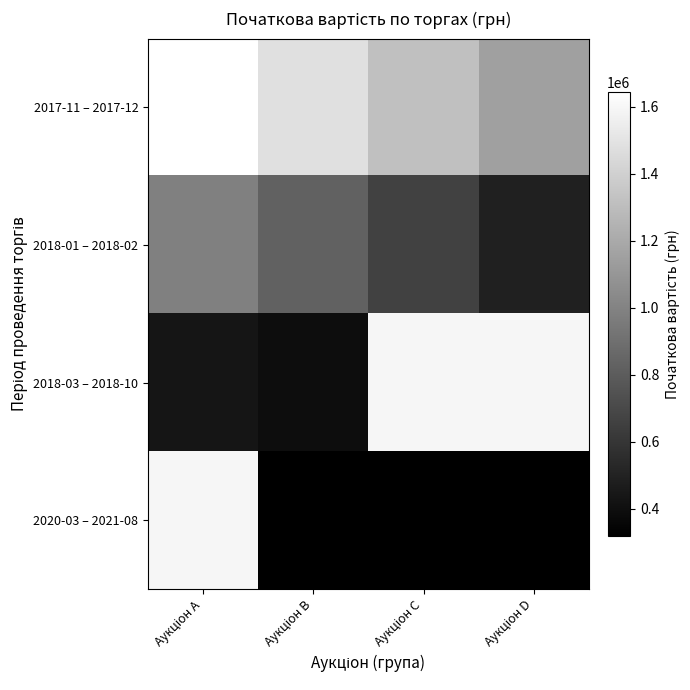

Between Аукціон B and Аукціон D, which is larger?

Аукціон B